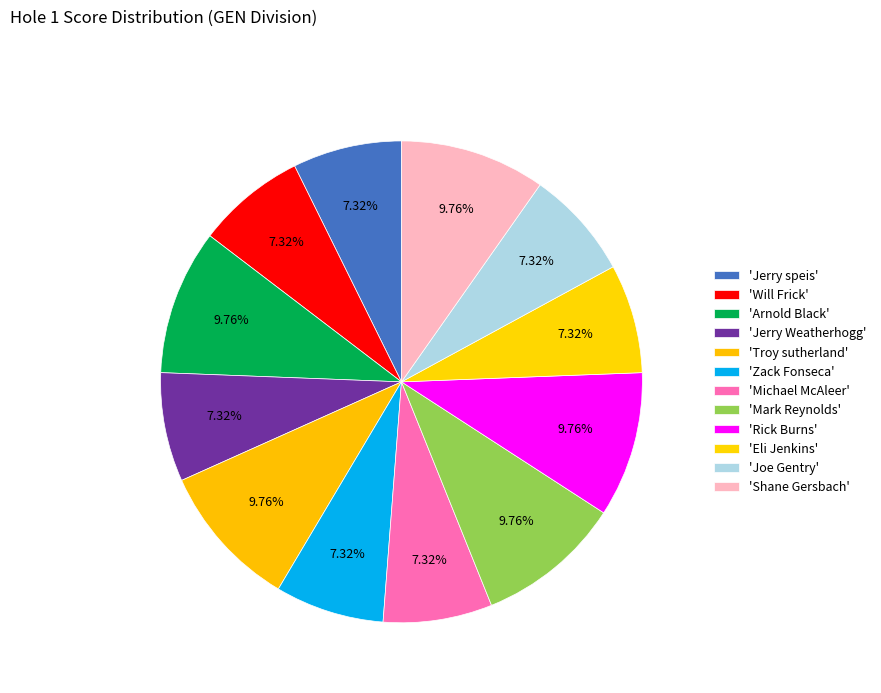

Count the number of slices in the pie.

12